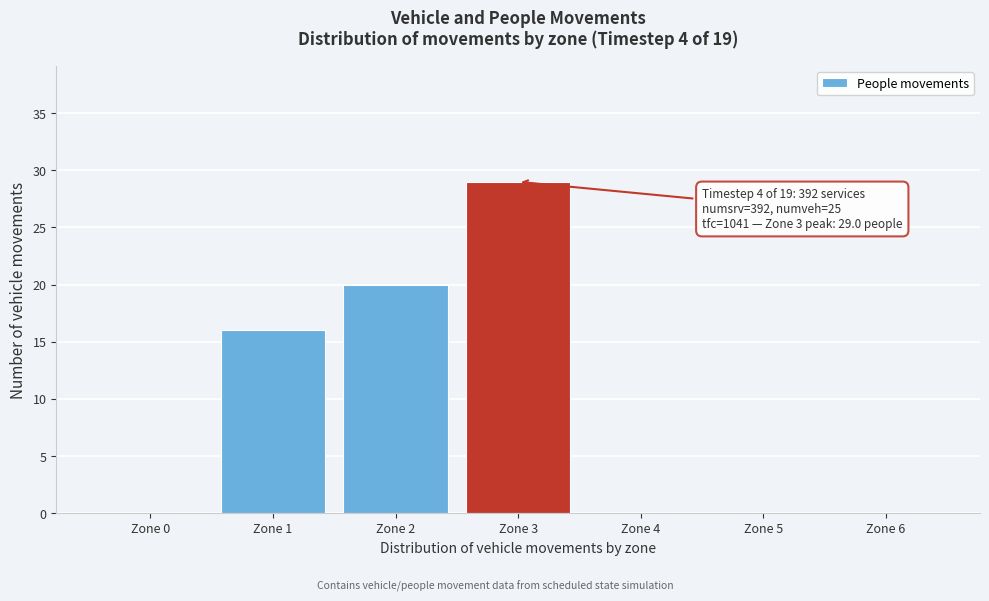

Reading right to left, transcribe all the data shown in this chart.

Zone 6=0	Zone 5=0	Zone 4=0	Zone 3=29	Zone 2=20	Zone 1=16	Zone 0=0